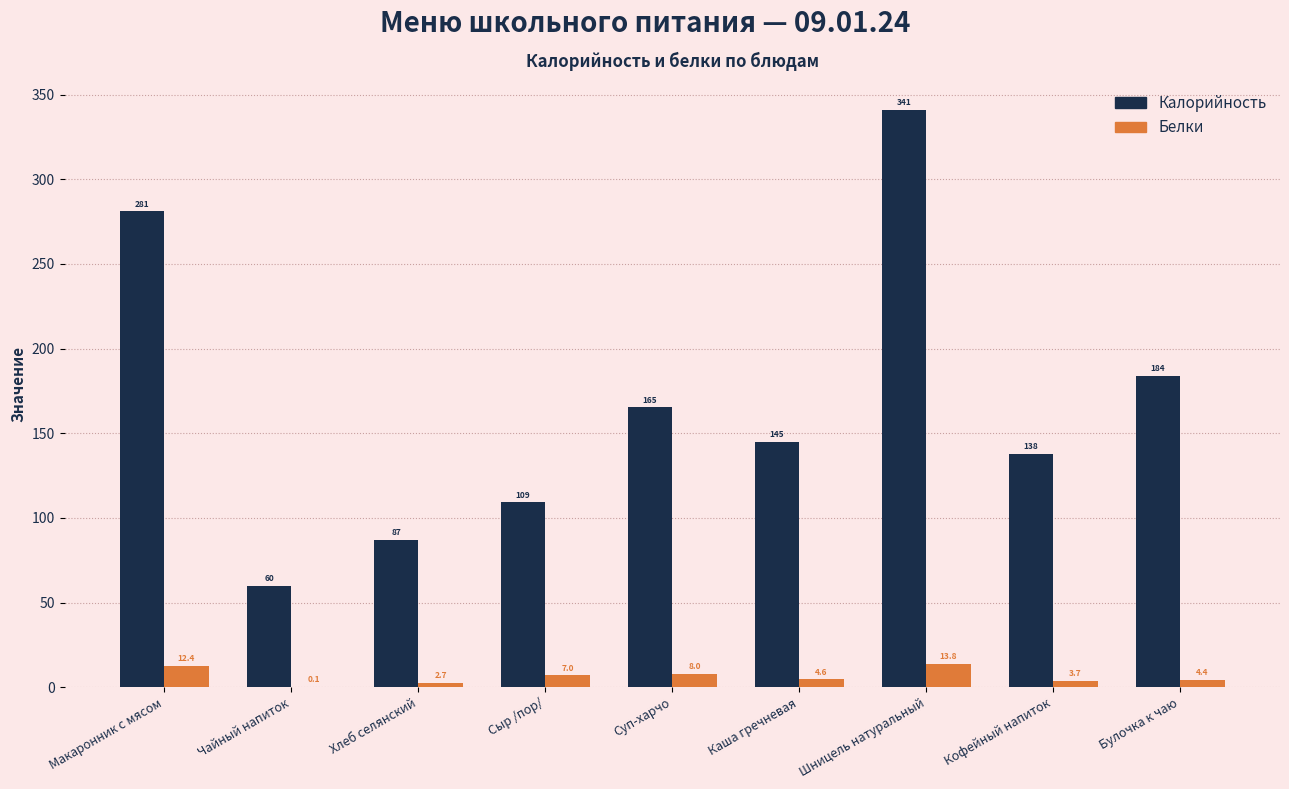

What is the maximum value shown in the chart?

341.0